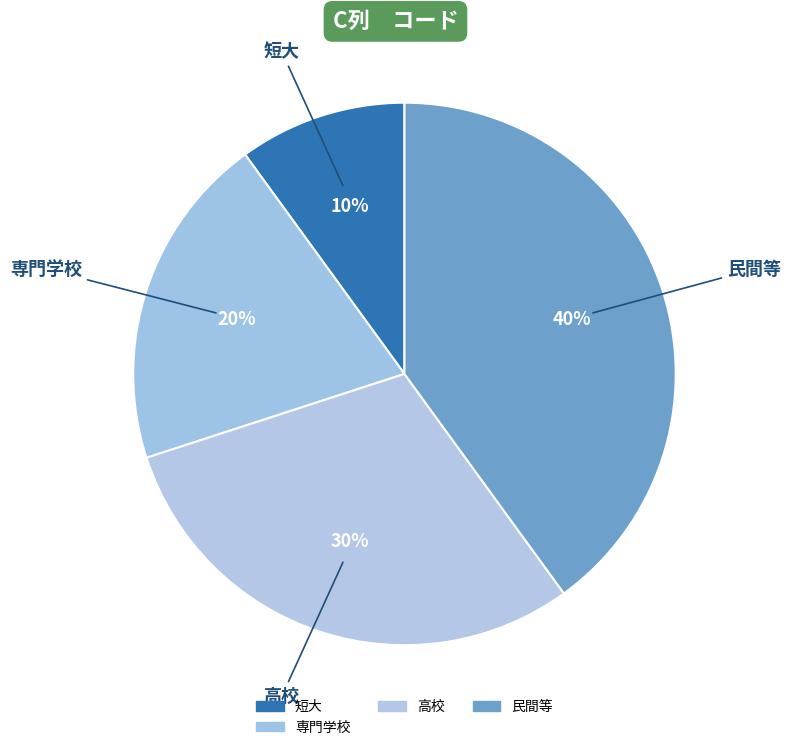

How many segments does this pie chart have?

4